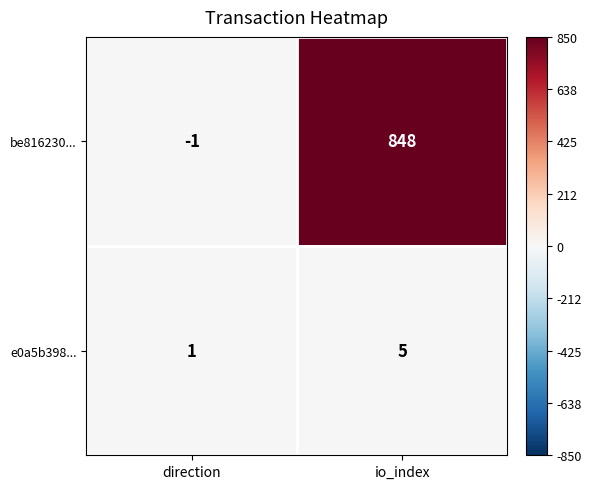

At direction, list the series in order from largest to smallest.

e0a5b398..., be816230...